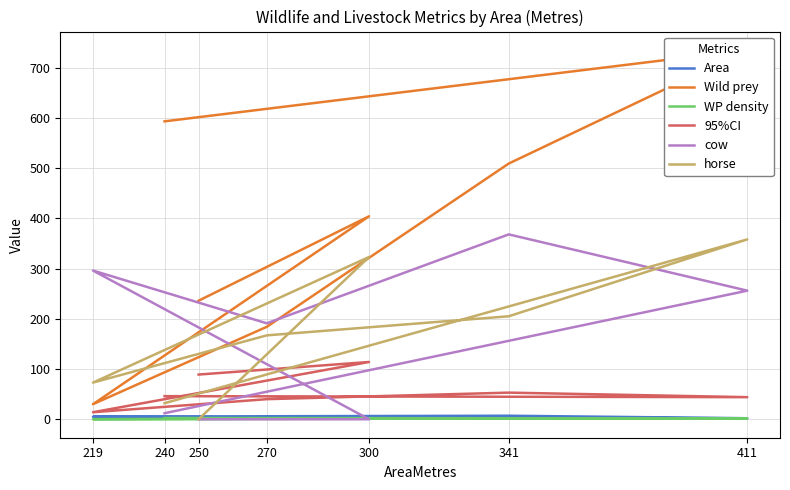

Which series has the widest spread of values?

Wild prey